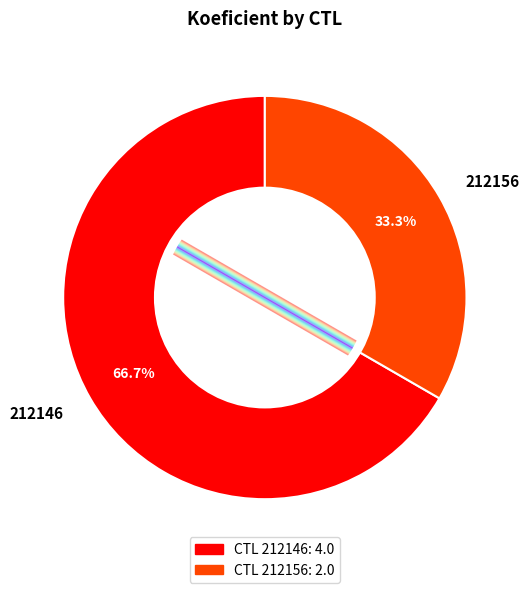

To the nearest percent, what is the average slice percentage?

50%